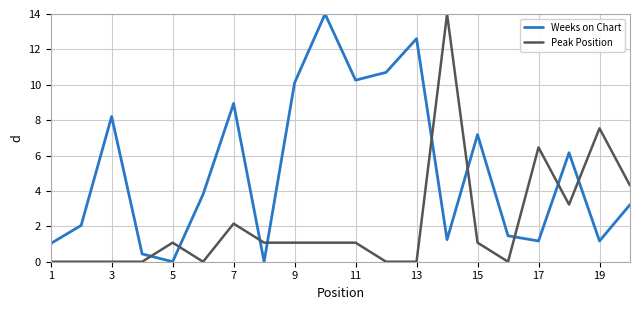

Rank the series by their average value, from highest to lowest.

Weeks on Chart, Peak Position